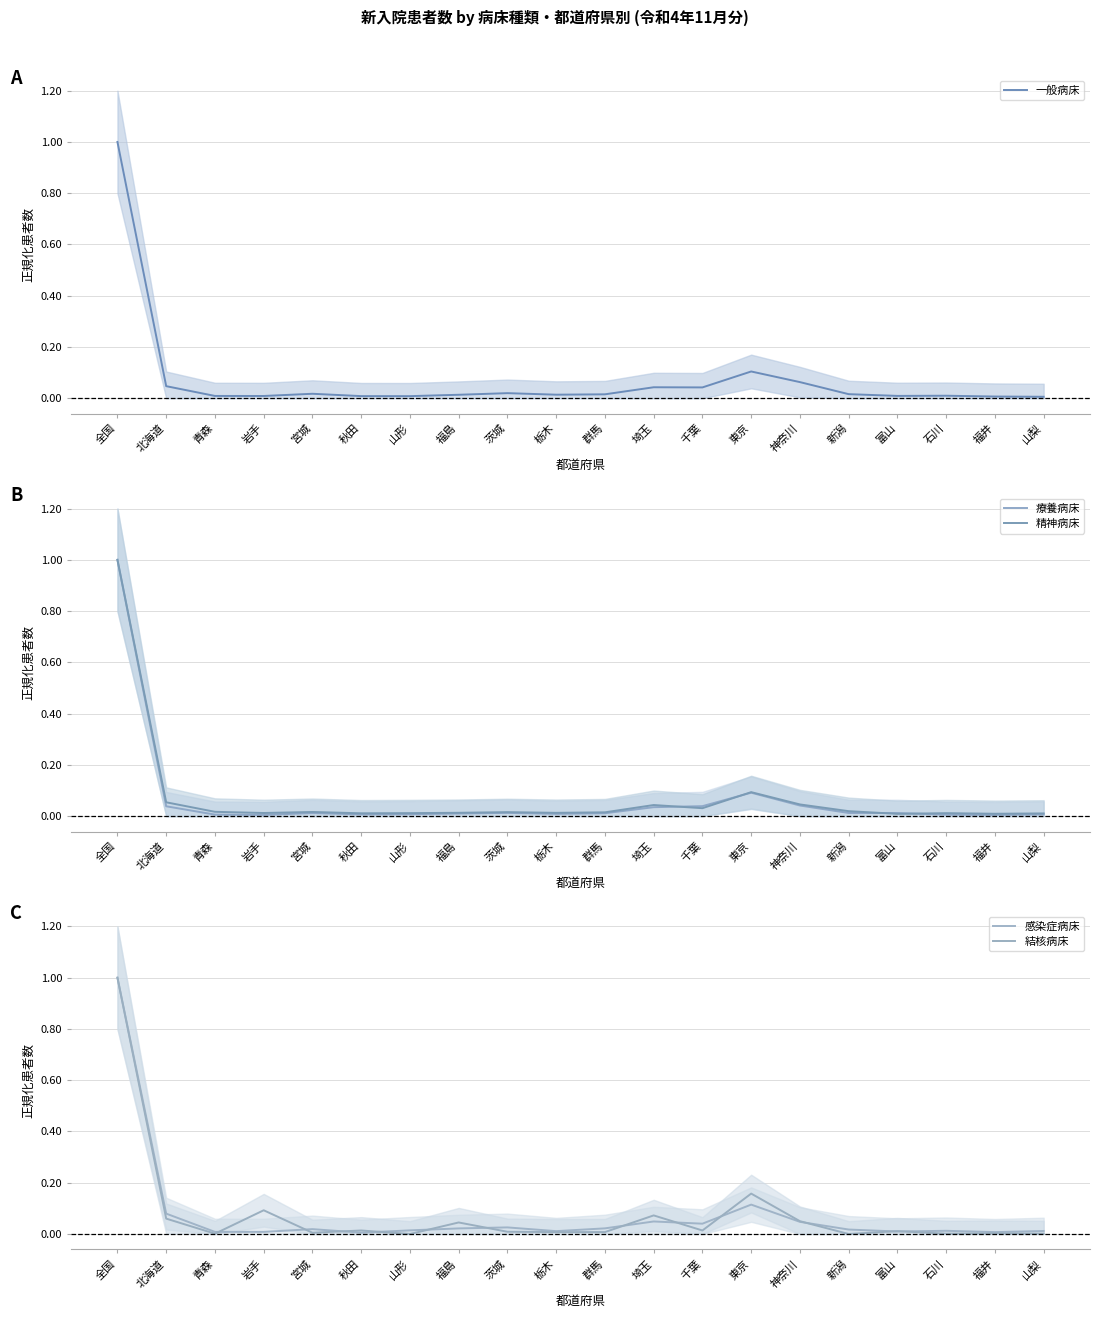

Where is 精神病床 nearest to the value 0?

富山